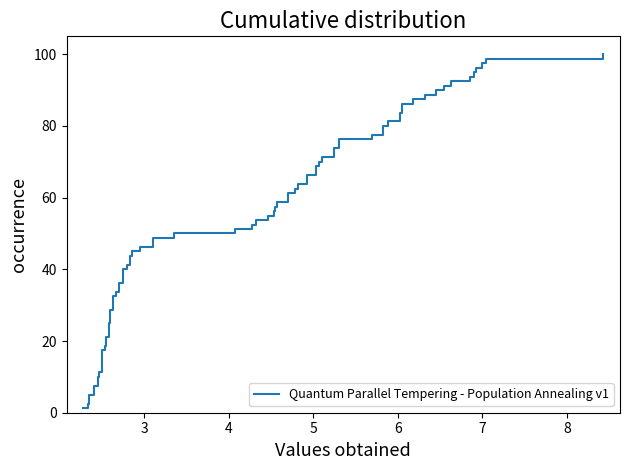

True or false: Humidity has more than 2 interior local peaks.

False